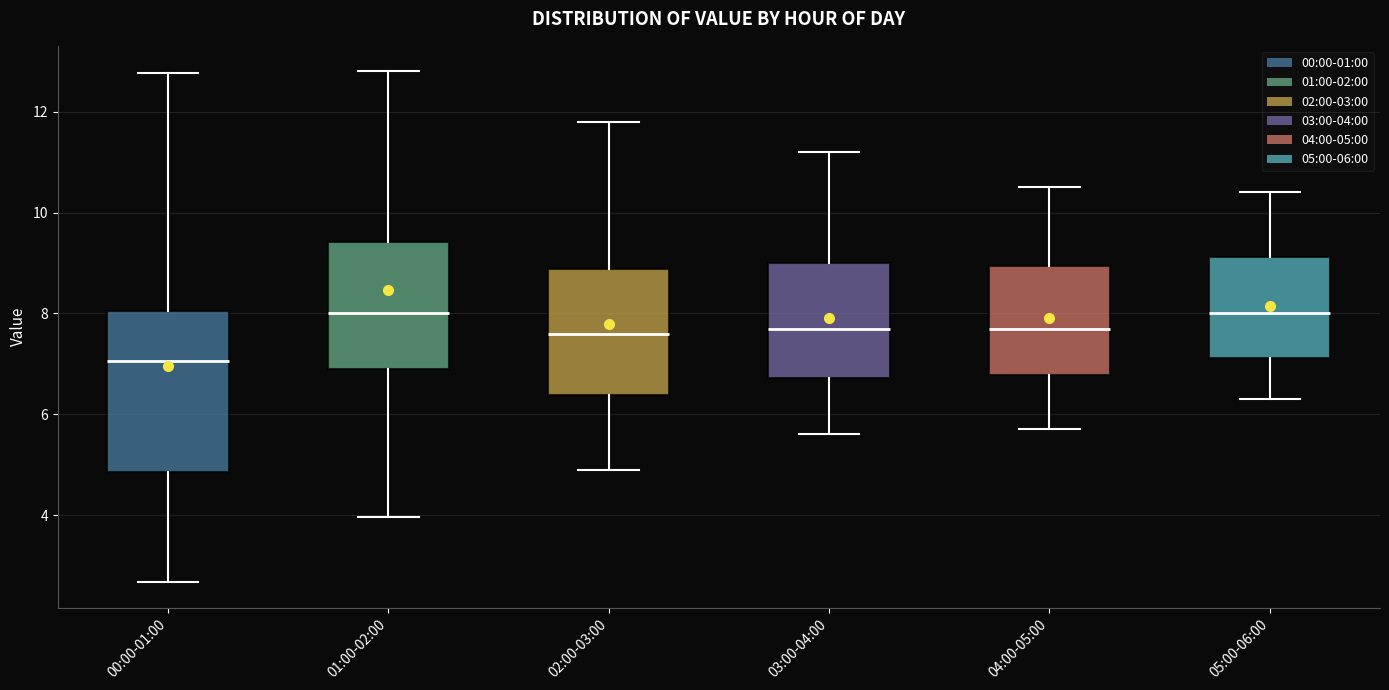

Comparing the boxes themselves (not the whiskers), which one is the tallest?

00:00-01:00